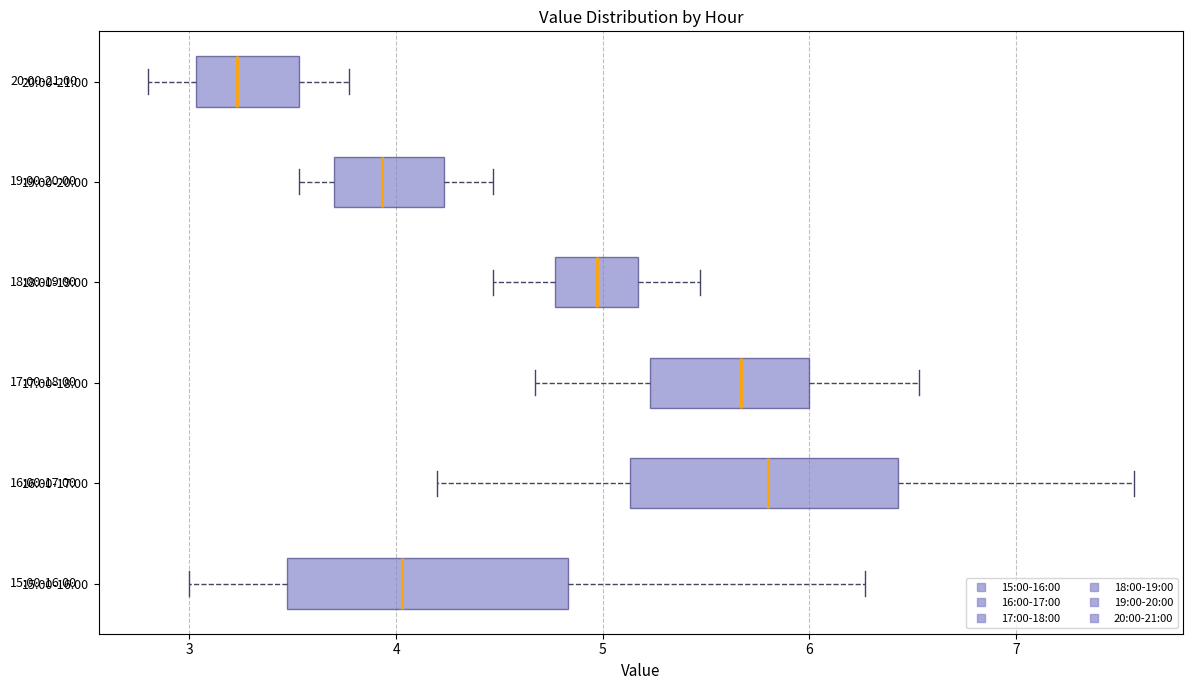

Reading bottom to top, read every box against the x-axis: the position of its median line, the range the box covers, and the ends of its whiskers. The values are not printed on the chart, so give them approximately, as read against the axis.

15:00-16:00: median 4.0, box 3.5 to 4.8, whiskers 3.0 to 6.3
16:00-17:00: median 5.8, box 5.1 to 6.4, whiskers 4.2 to 7.6
17:00-18:00: median 5.7, box 5.2 to 6.0, whiskers 4.7 to 6.5
18:00-19:00: median 5.0, box 4.8 to 5.2, whiskers 4.5 to 5.5
19:00-20:00: median 3.9, box 3.7 to 4.2, whiskers 3.5 to 4.5
20:00-21:00: median 3.2, box 3.0 to 3.5, whiskers 2.8 to 3.8